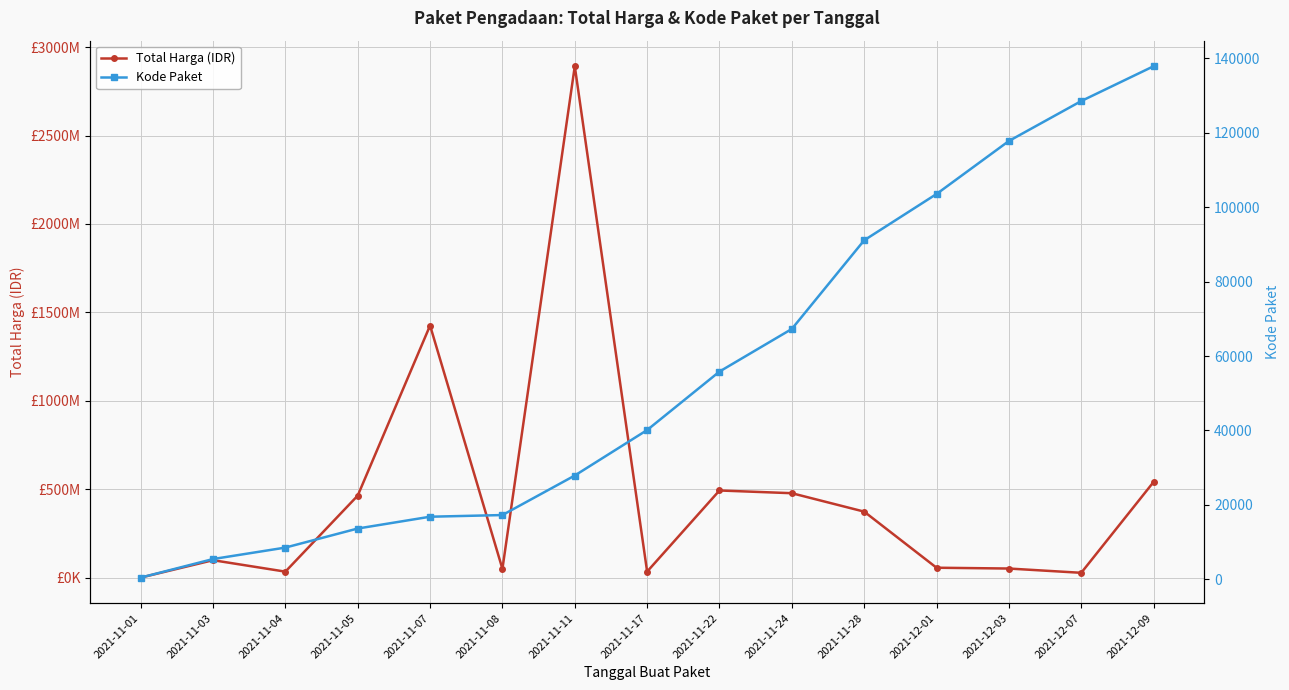

At which label does Kode Paket first exceed 40112?

2021-11-22